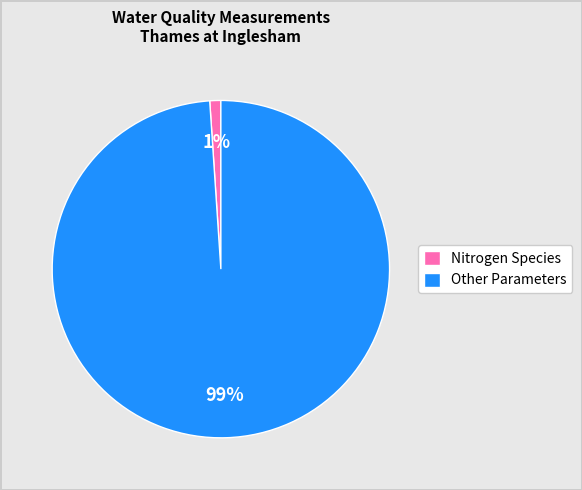

Which category has the biggest portion of the pie?

Other Parameters